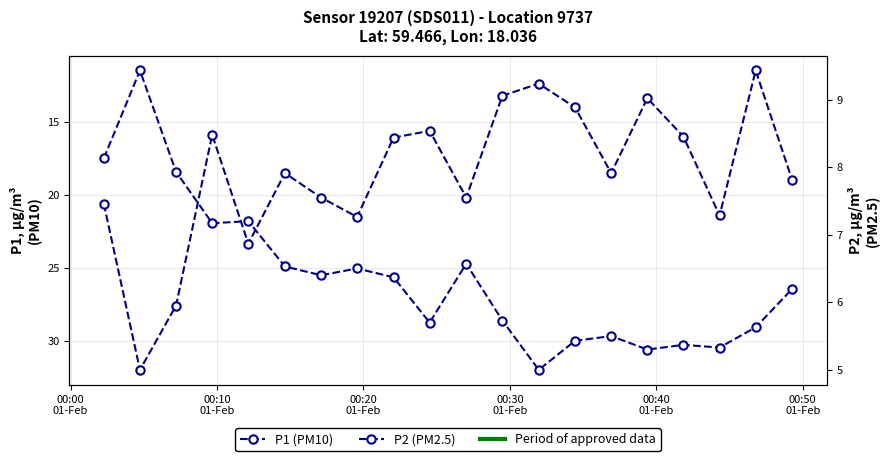

Count the number of data series in this chart.

2